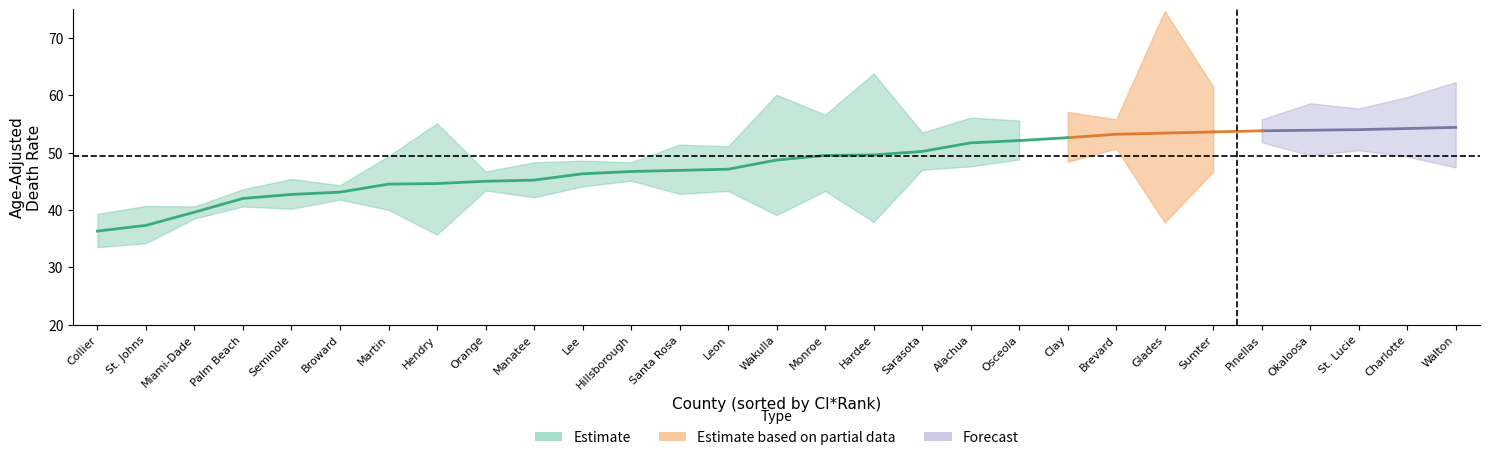

How many distinct data groups are displayed?

3